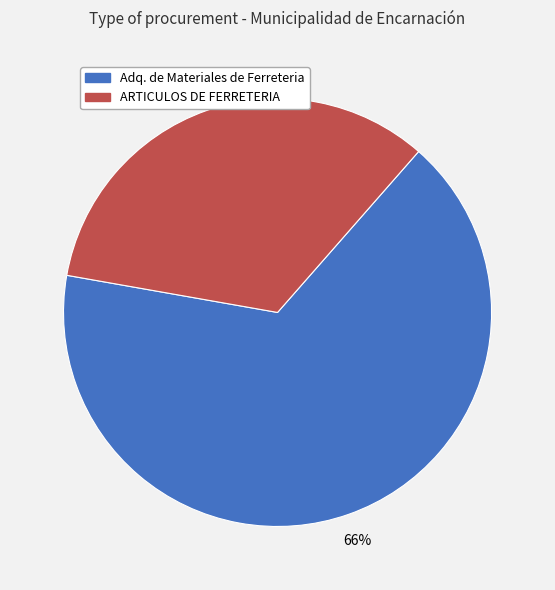

Combined, do Adq. de Materiales de Ferreteria and ARTICULOS DE FERRETERIA account for over 50%?

Yes